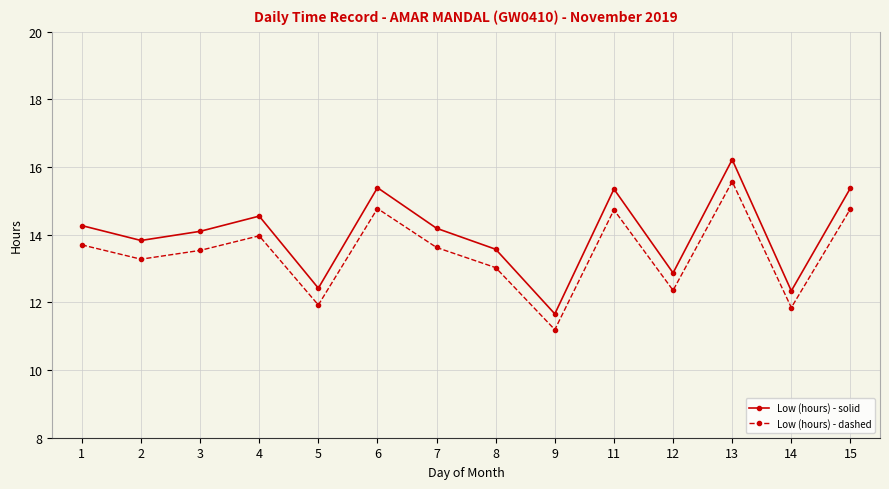

What is the maximum value shown in the chart?

16.2